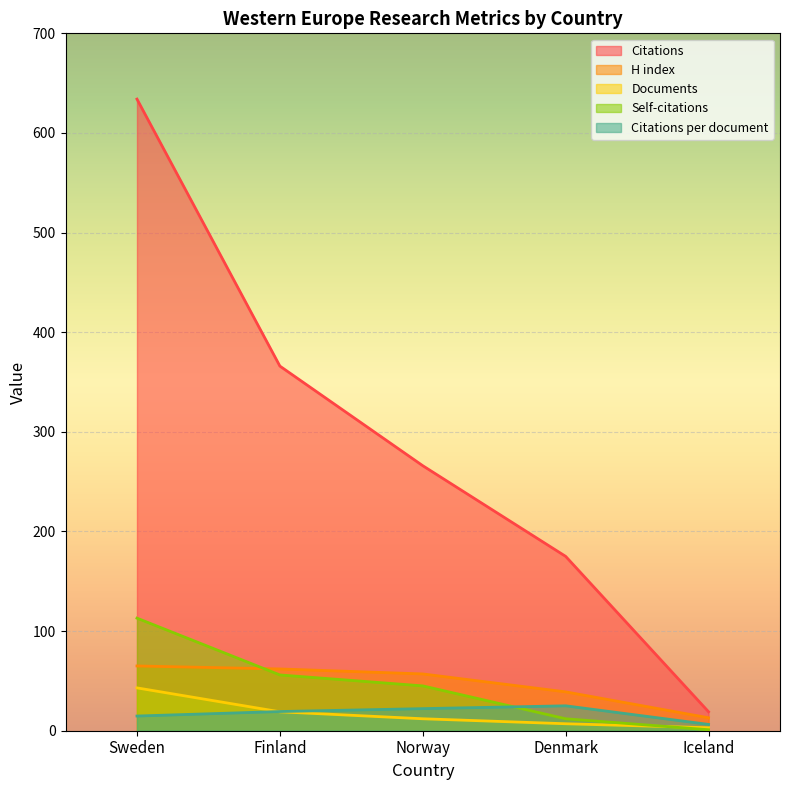

How many Citations values are between 175 and 366?

3